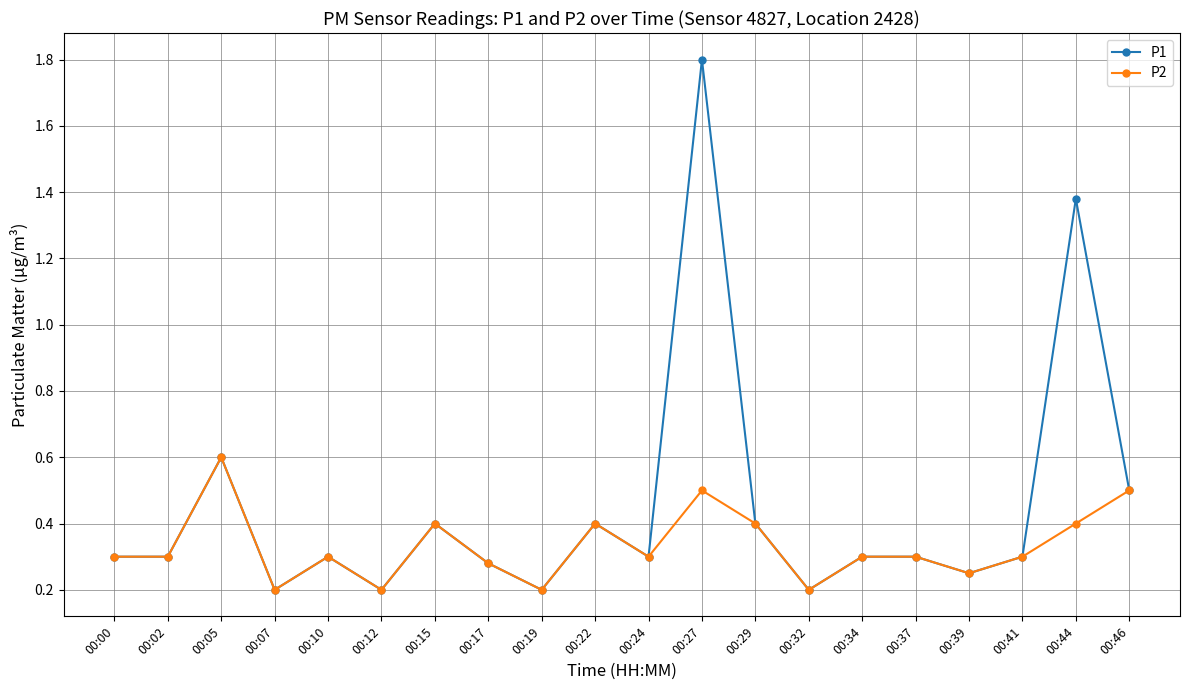

What is the maximum value for P2?

0.6